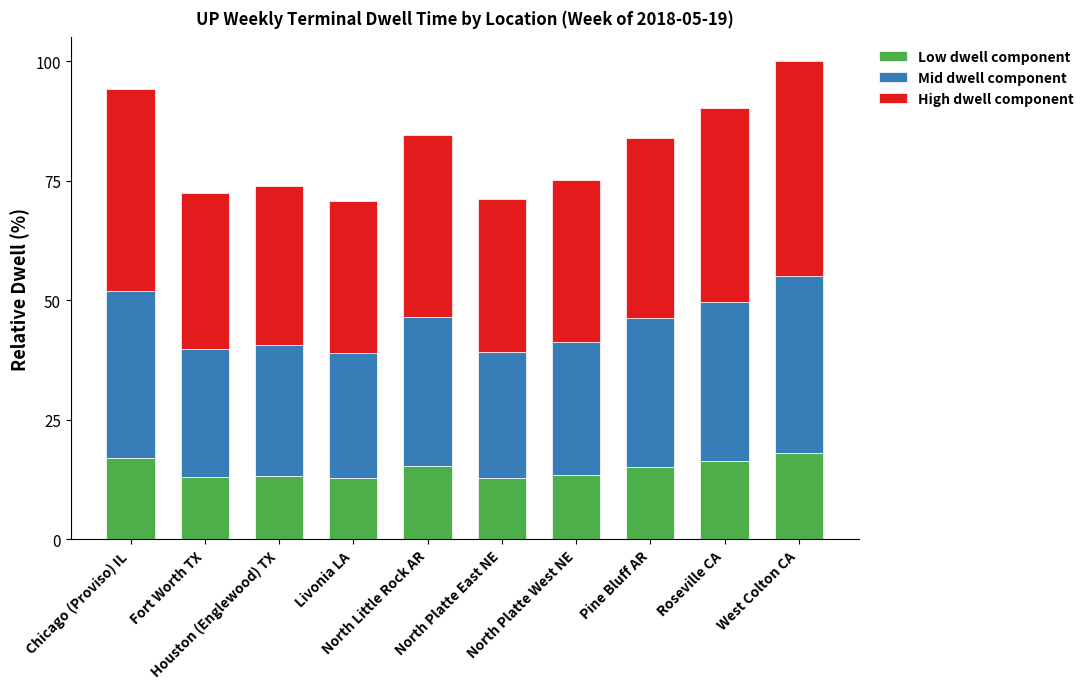

What is the average value of the Low dwell component series?

14.7